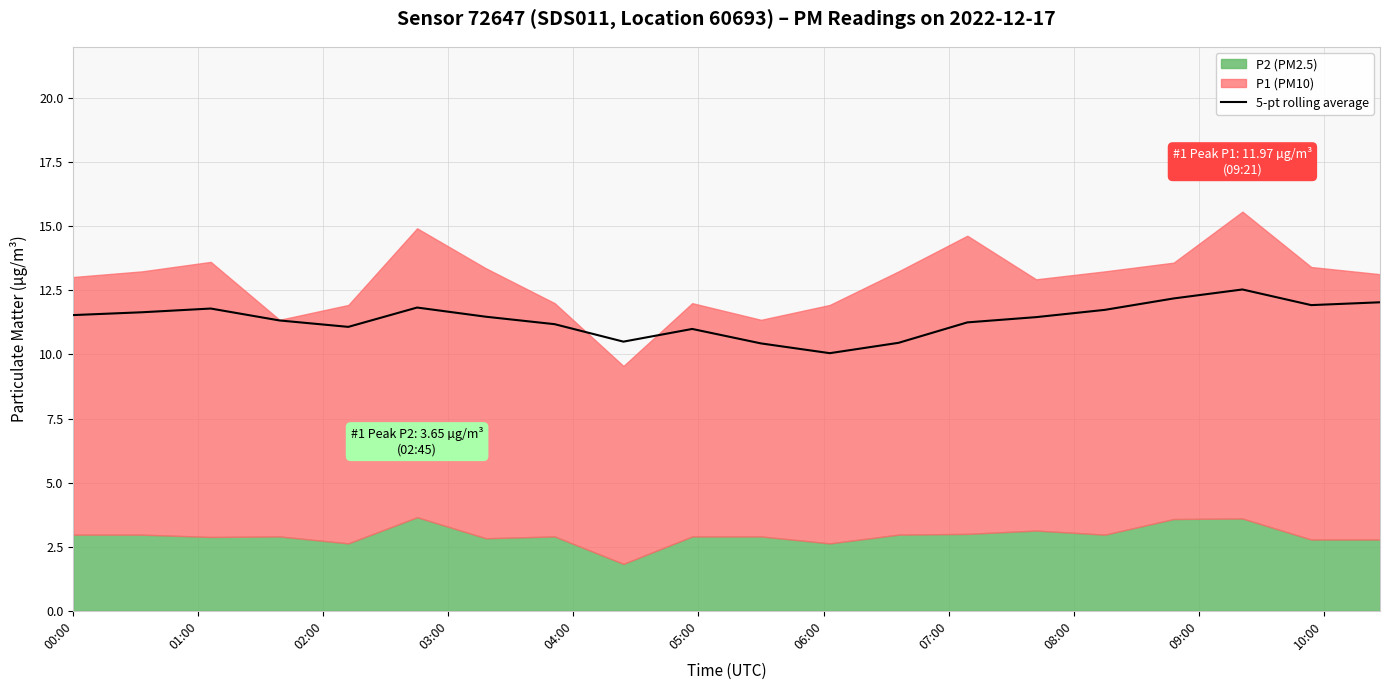

What is the highest value of the 5-pt rolling average series?

12.5